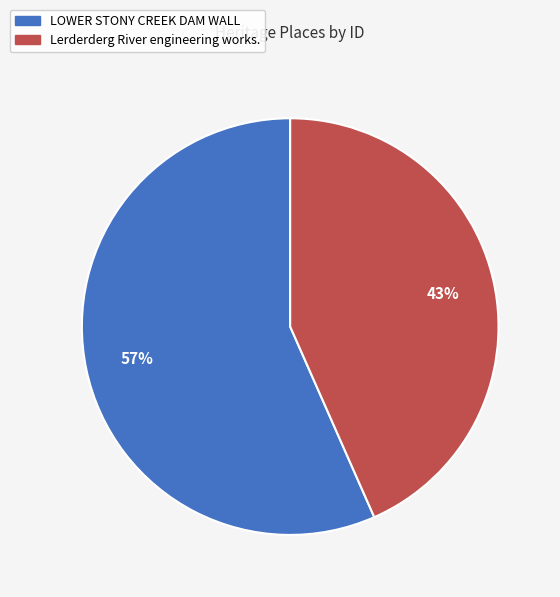

Between LOWER STONY CREEK DAM WALL and Lerderderg River engineering works., which is larger?

LOWER STONY CREEK DAM WALL